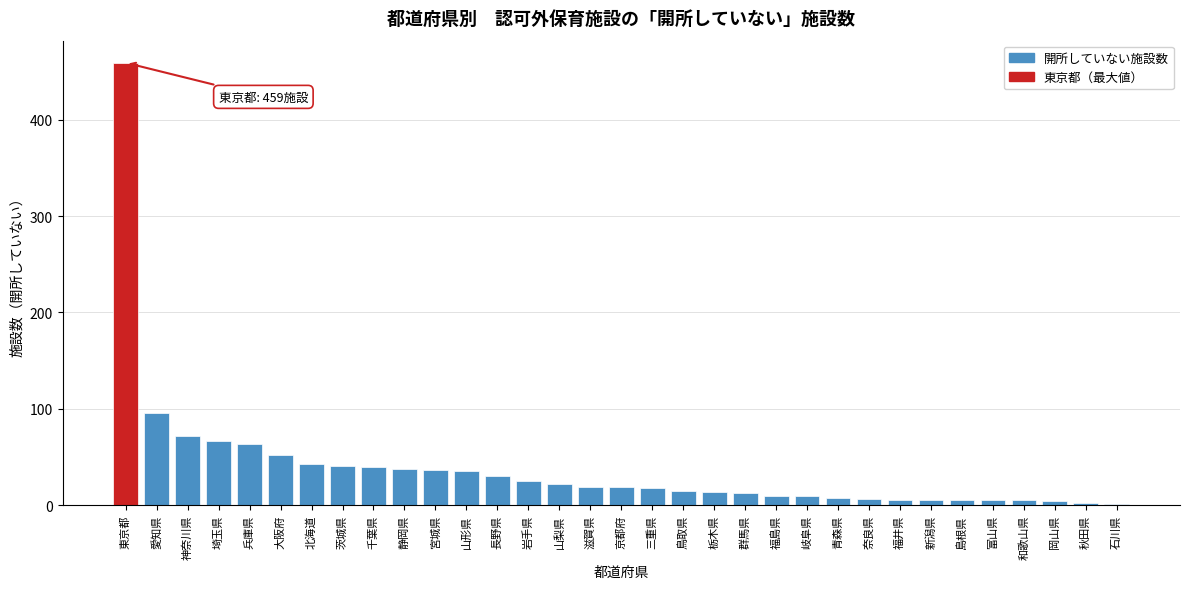

What is the sum of the values at 兵庫県 and 三重県?

82